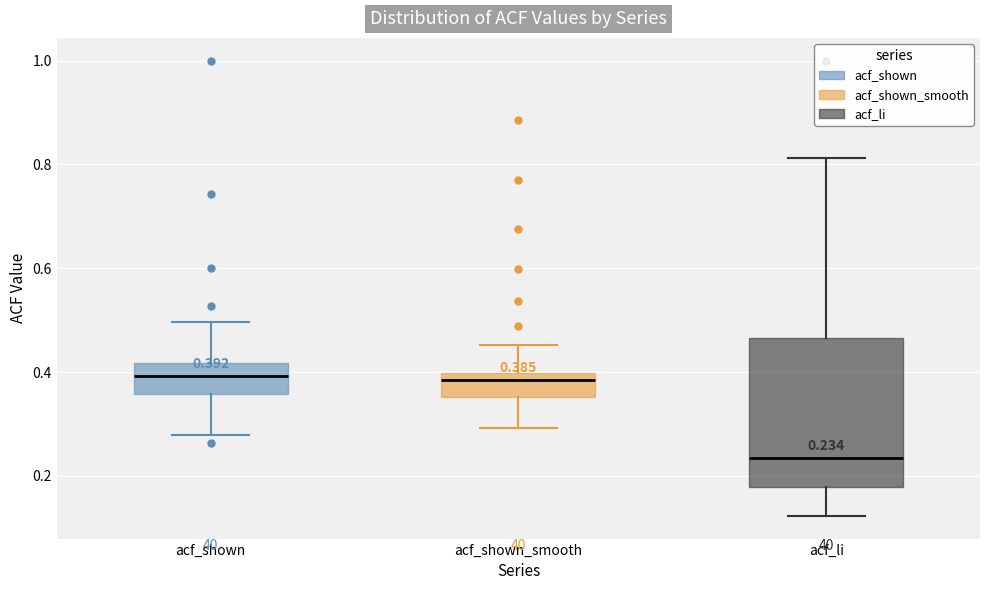

Which box has the lowest median line?

acf_li